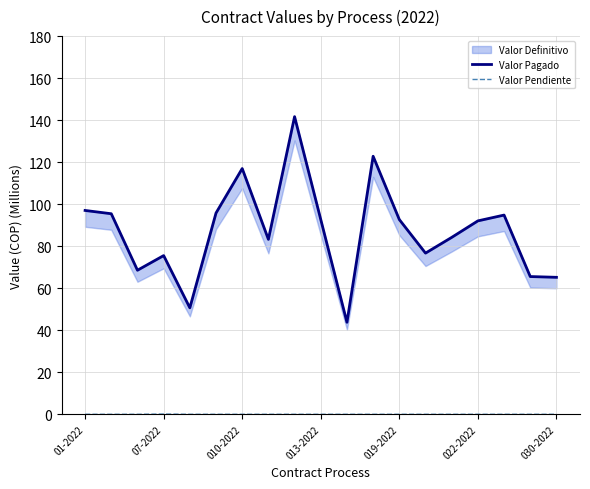

What is the maximum value for Valor Pagado?

141.7